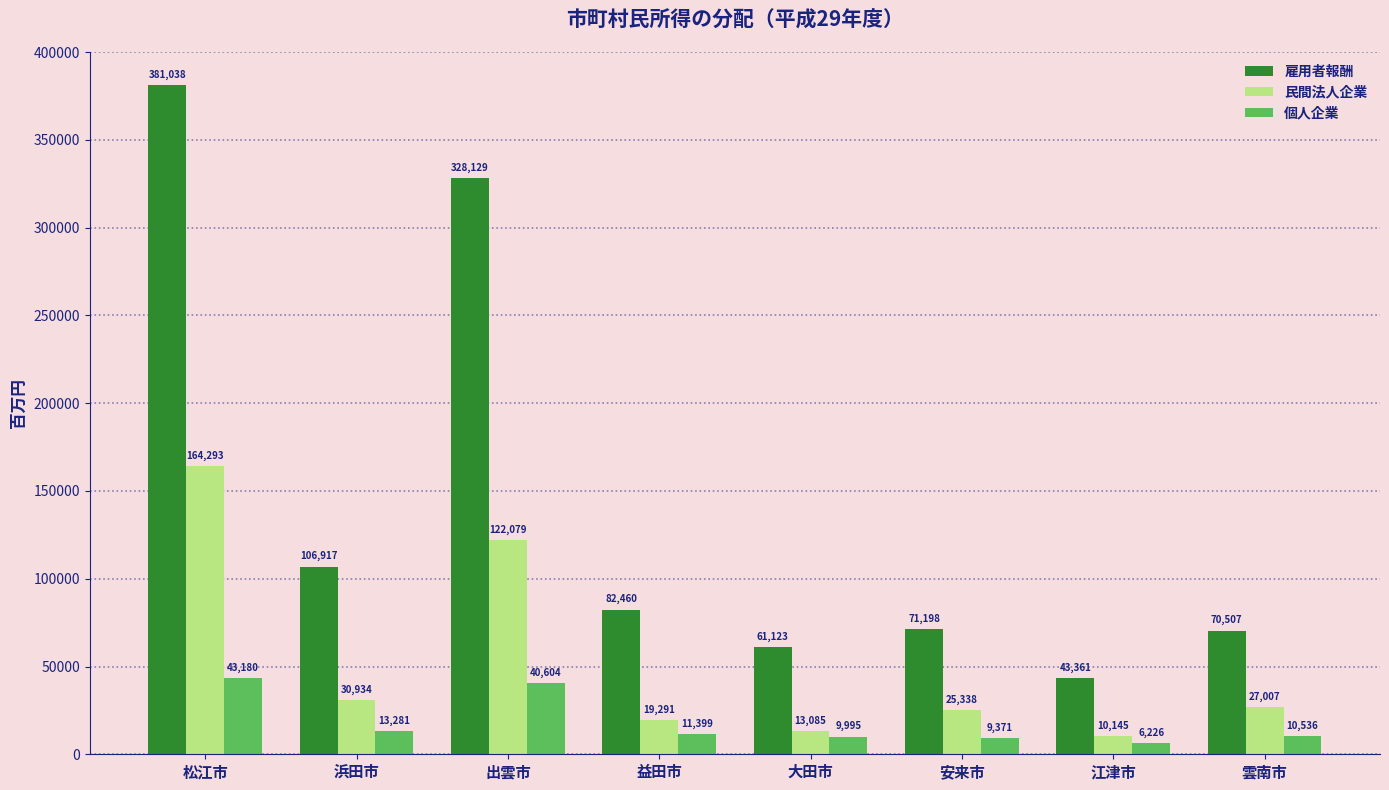

Reading right to left, what are all the values shown in this chart?

雇用者報酬: 雲南市=70507	江津市=43361	安来市=71198	大田市=61123	益田市=82460	出雲市=328129	浜田市=106917	松江市=381038
民間法人企業: 雲南市=27007	江津市=10145	安来市=25338	大田市=13085	益田市=19291	出雲市=122079	浜田市=30934	松江市=164293
個人企業: 雲南市=10536	江津市=6226	安来市=9371	大田市=9995	益田市=11399	出雲市=40604	浜田市=13281	松江市=43180